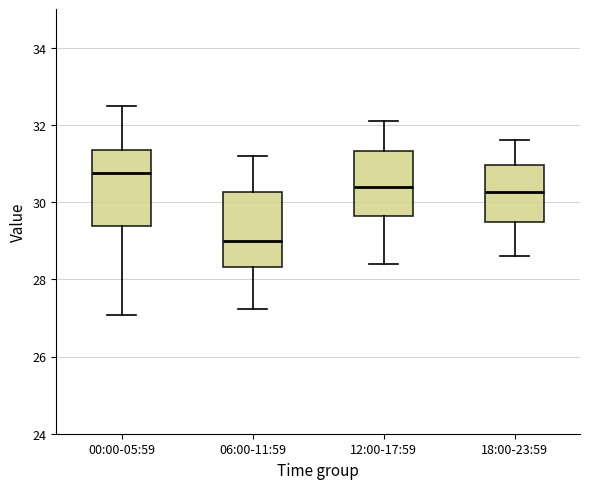

Where is the lower edge of the box for 00:00-05:59 on the y-axis? The values are not printed on the chart, so give them approximately, as read against the axis.

29.4